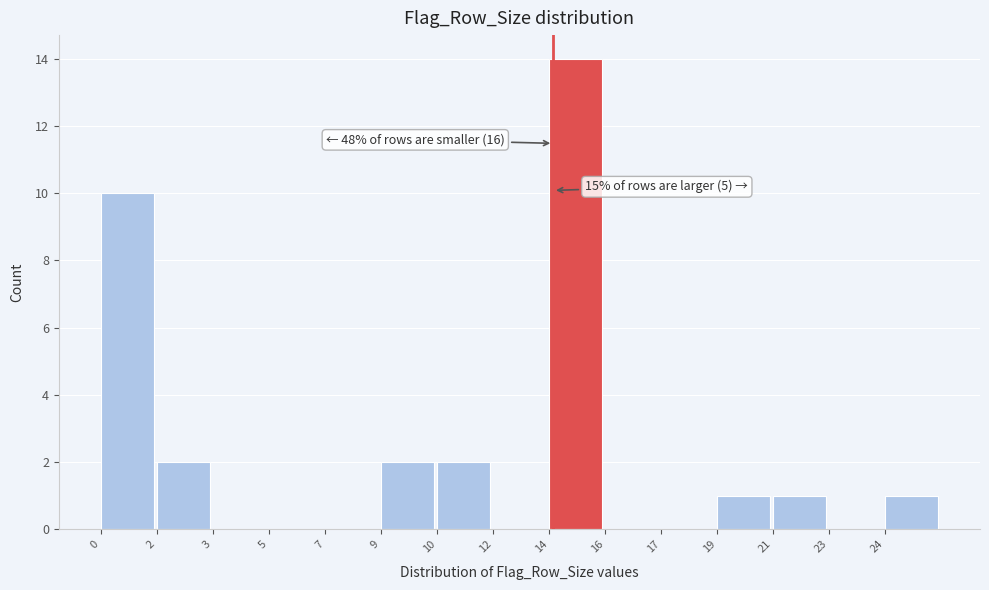

Reading left to right, transcribe all the data shown in this chart.

0=10	2=2	3=0	5=0	7=0	9=2	10=2	12=0	14=14	16=0	17=0	19=1	21=1	23=0	24=1